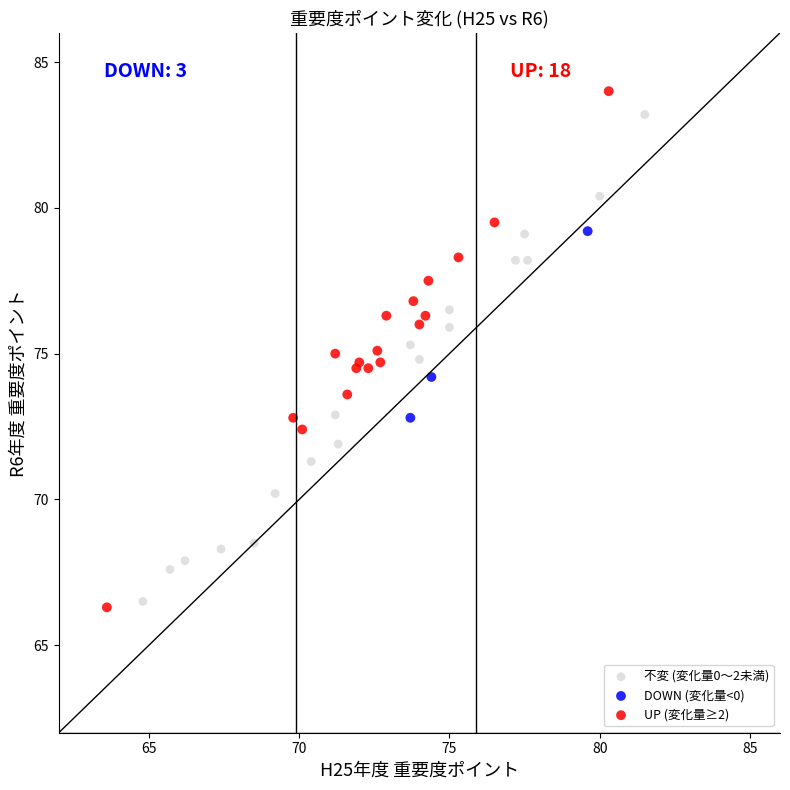

What are all the series names shown in the legend?

不変 (変化量0〜2未満), DOWN (変化量<0), UP (変化量≥2)